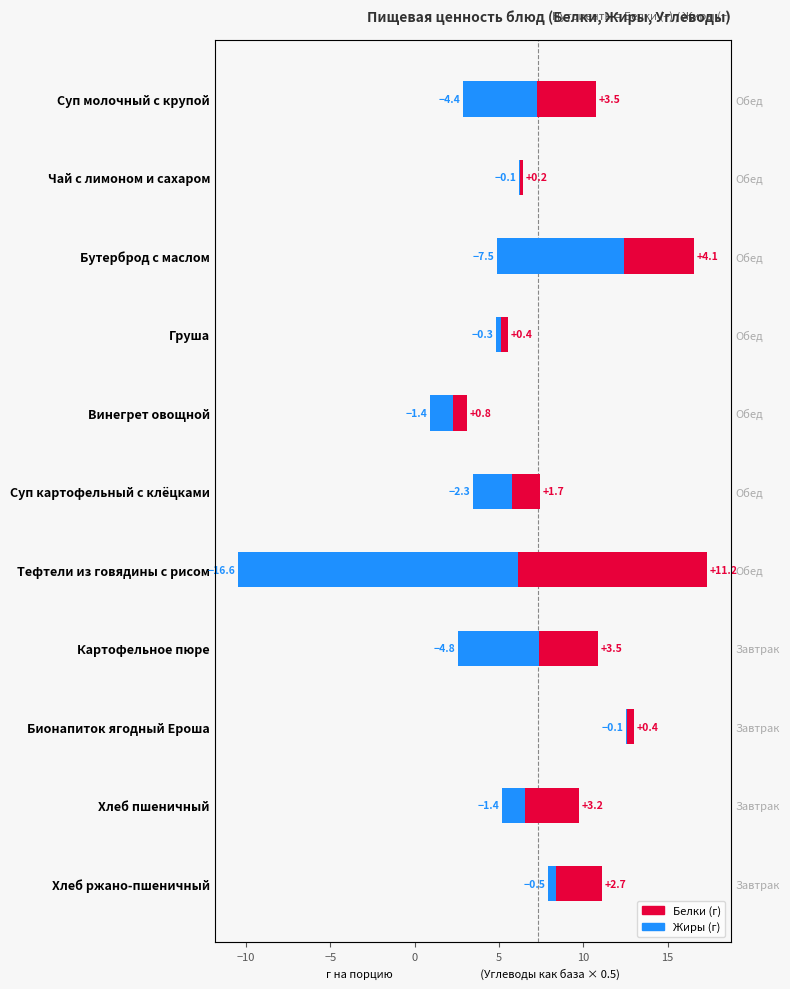

True or false: Белки has a value of 0.8 at Винегрет овощной.

True